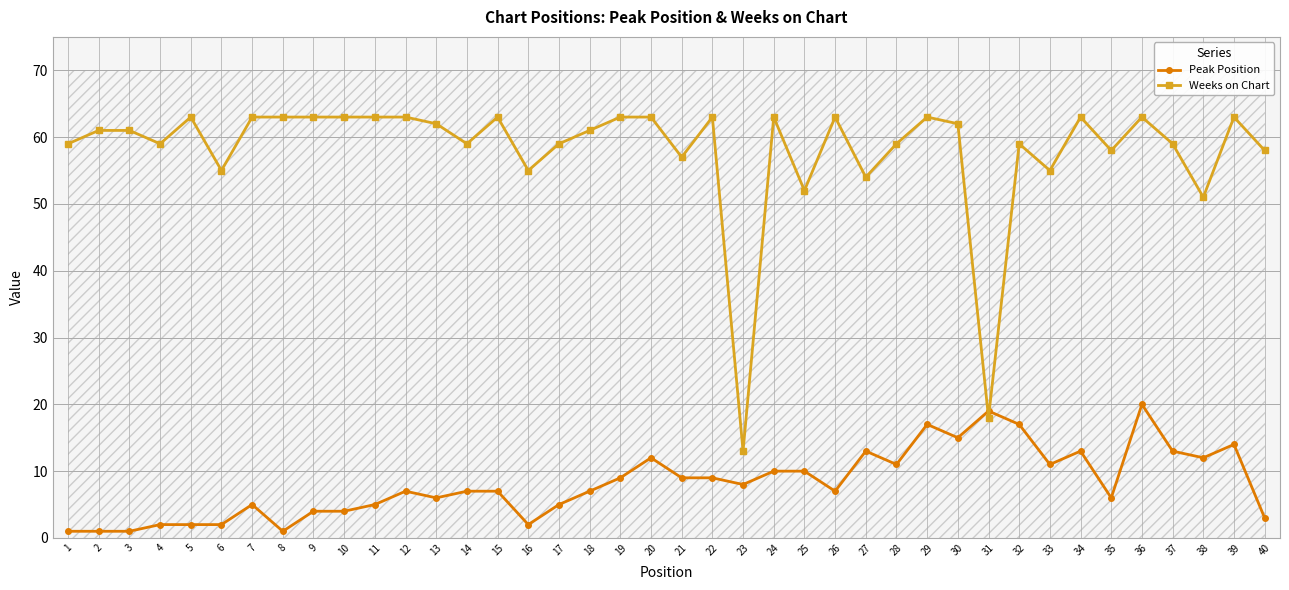

Does the chart have visible grid lines?

Yes